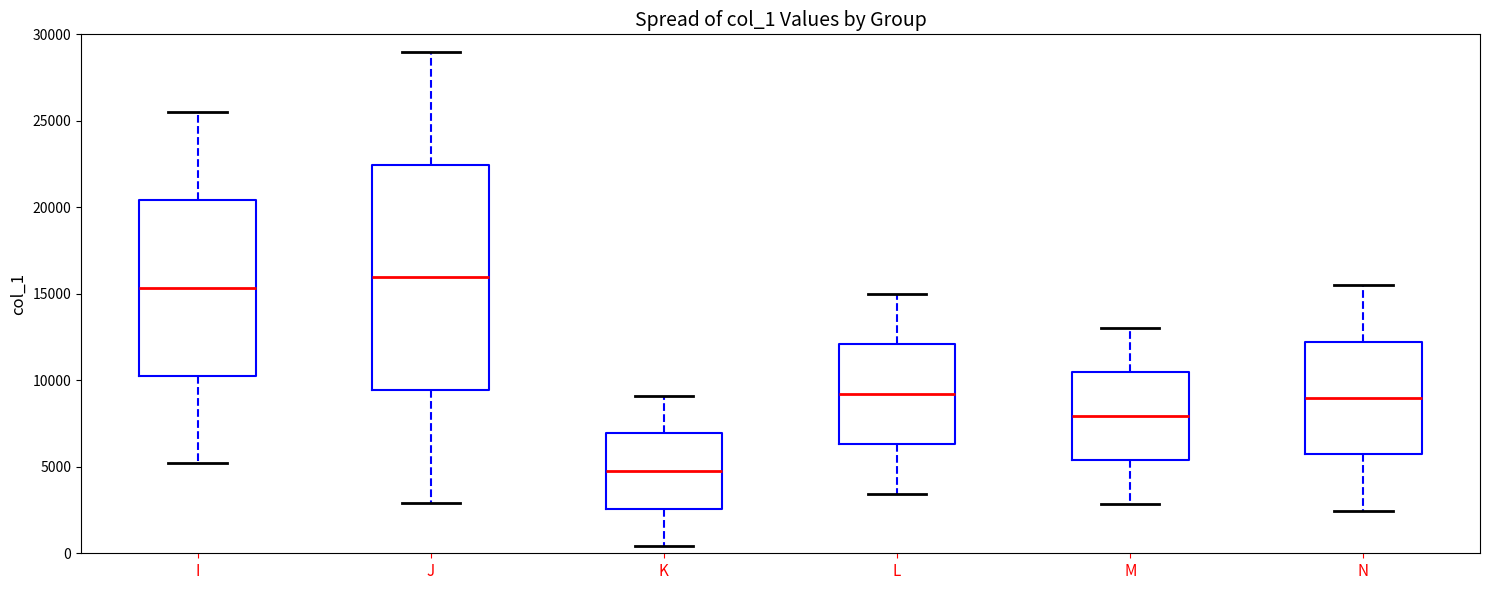

Which box has the highest median line?

J